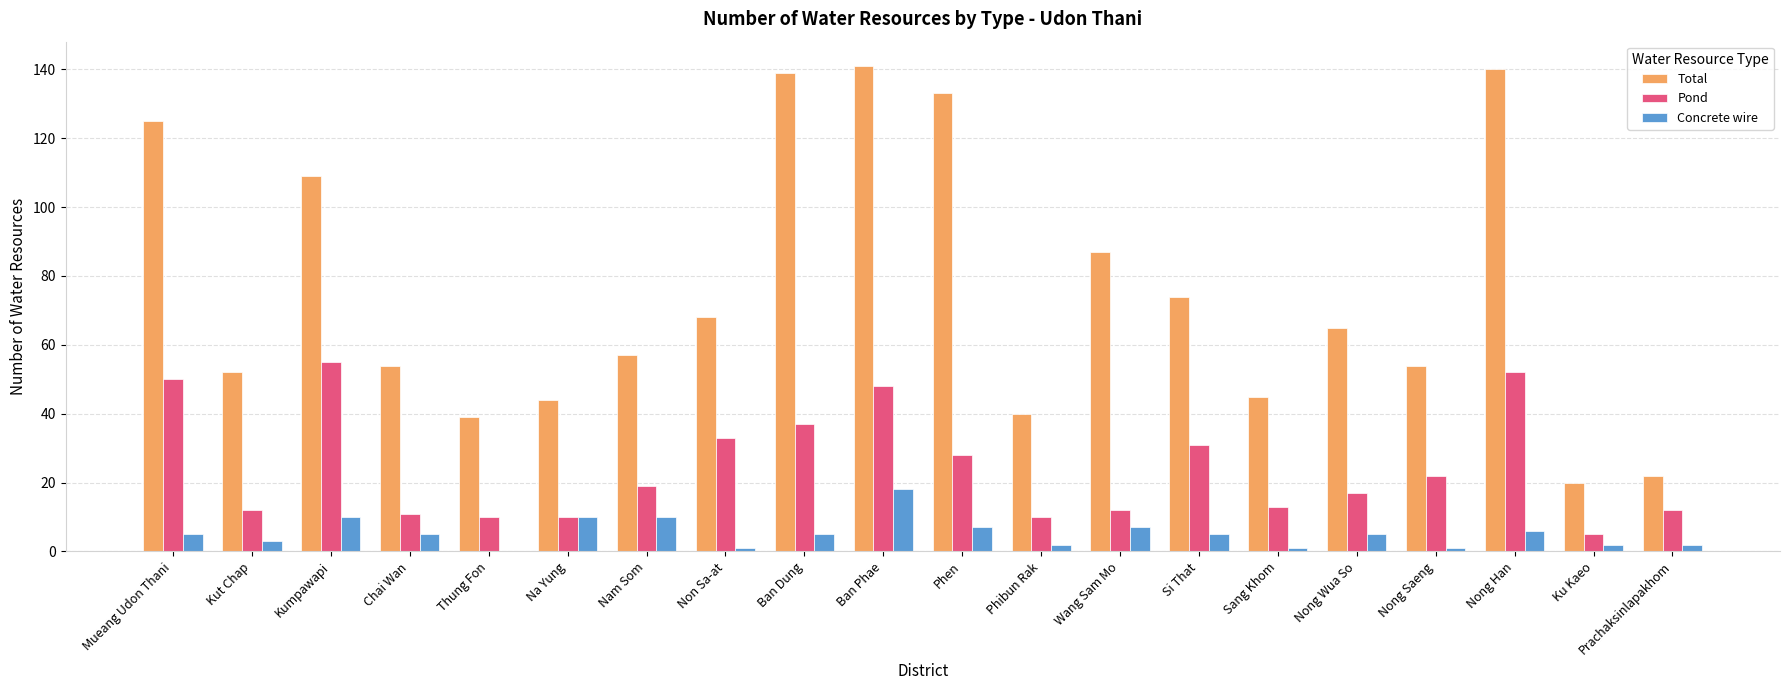

Reading left to right, transcribe all the data shown in this chart.

Total: 125	52	109	54	39	44	57	68	139	141	133	40	87	74	45	65	54	140	20	22
Pond: 50	12	55	11	10	10	19	33	37	48	28	10	12	31	13	17	22	52	5	12
Concrete wire: 5	3	10	5	0	10	10	1	5	18	7	2	7	5	1	5	1	6	2	2